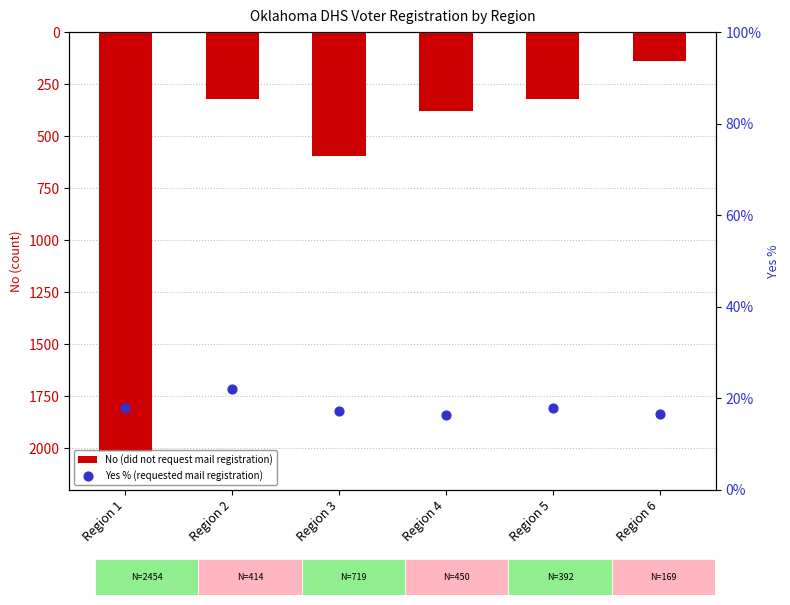

Which series contains the lowest Y value?

No (did not request mail registration)